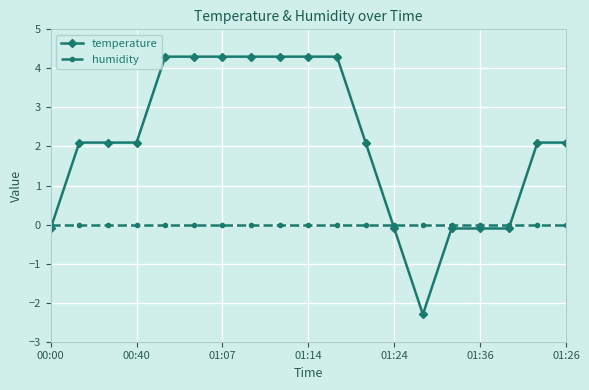

What are all the series names shown in the legend?

temperature, humidity